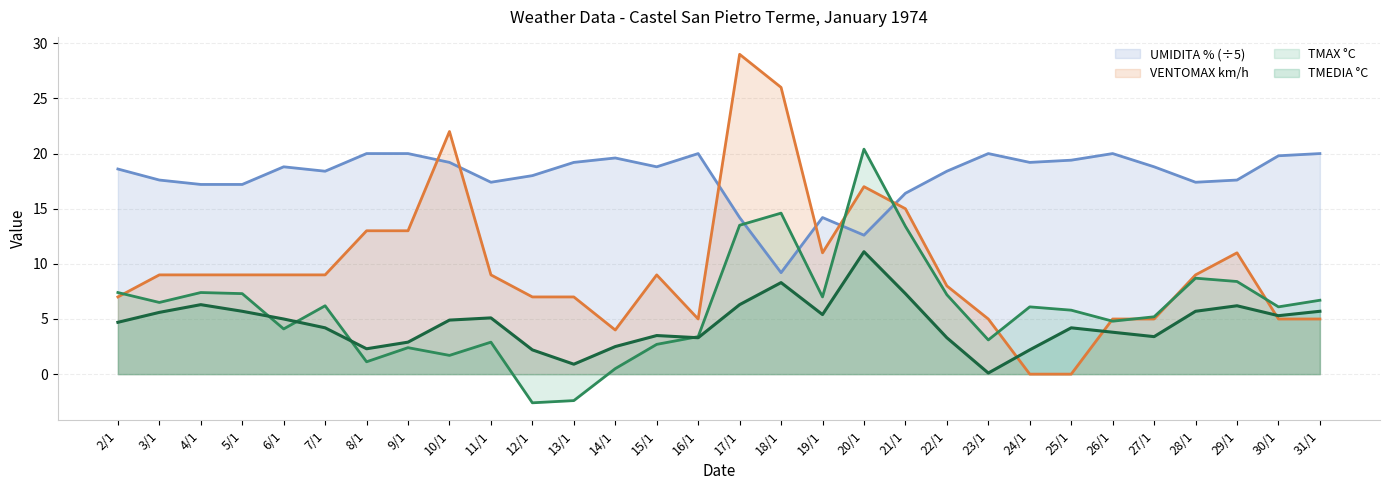

What is the total value across all series at 26/1?

33.6